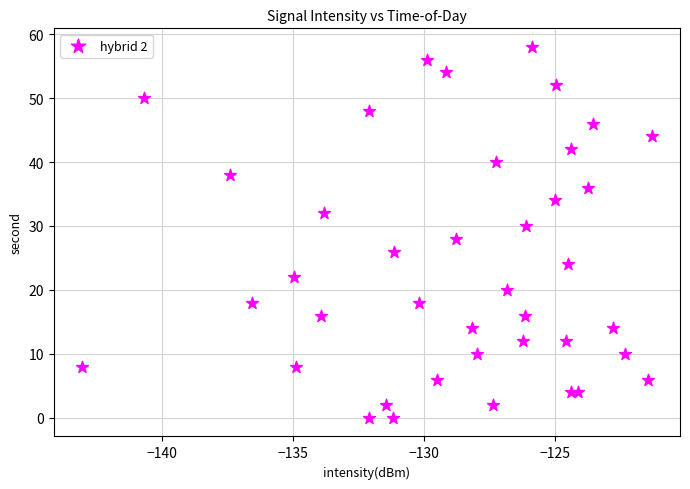

What is the range of Y values (max minus min)?

58